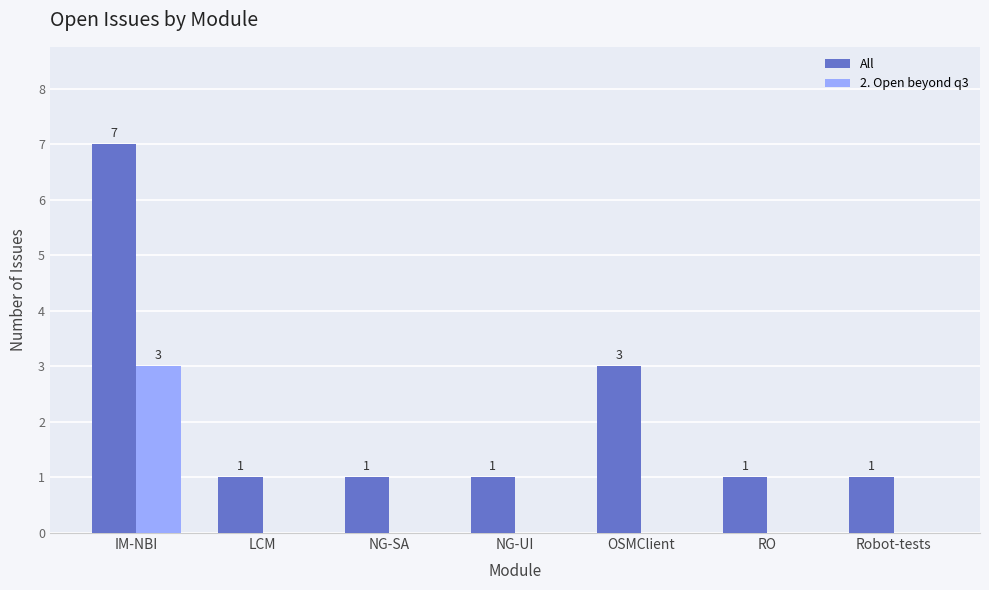

What is the sum of all All values?

15